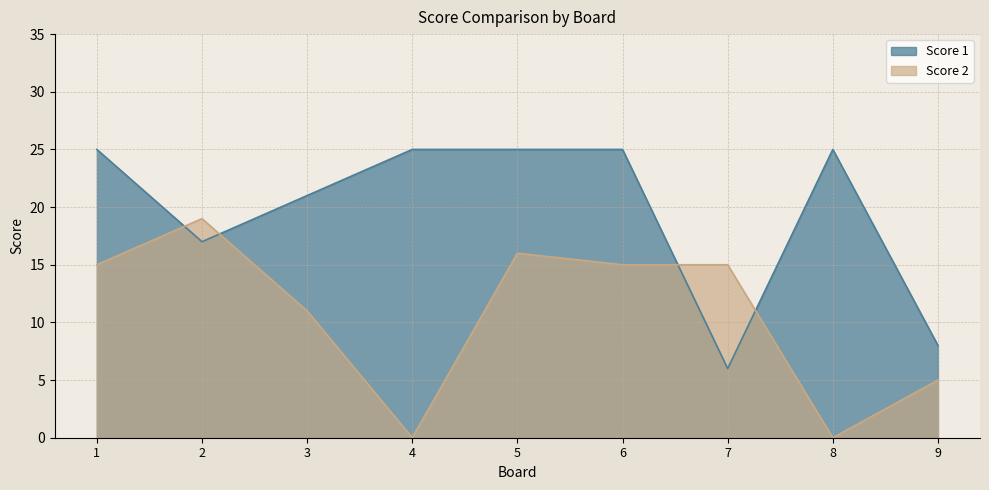

What are all the series names shown in the legend?

Score 1, Score 2